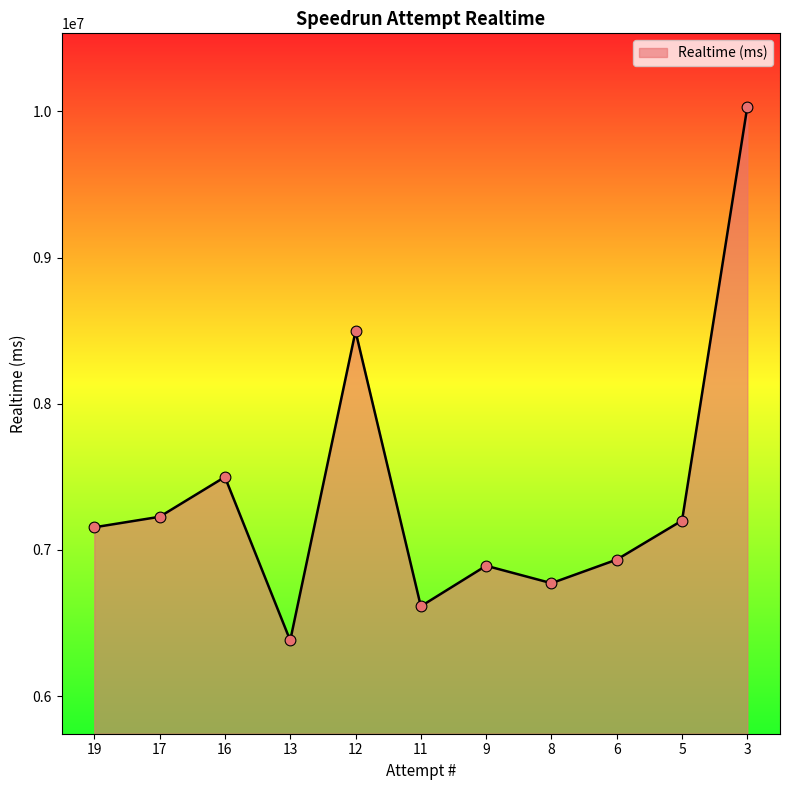

Between 3 and 11, which is larger?

3